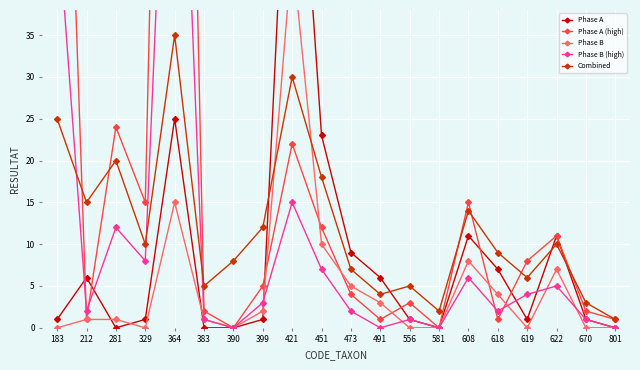

At which category is the sum across all series the highest?

364